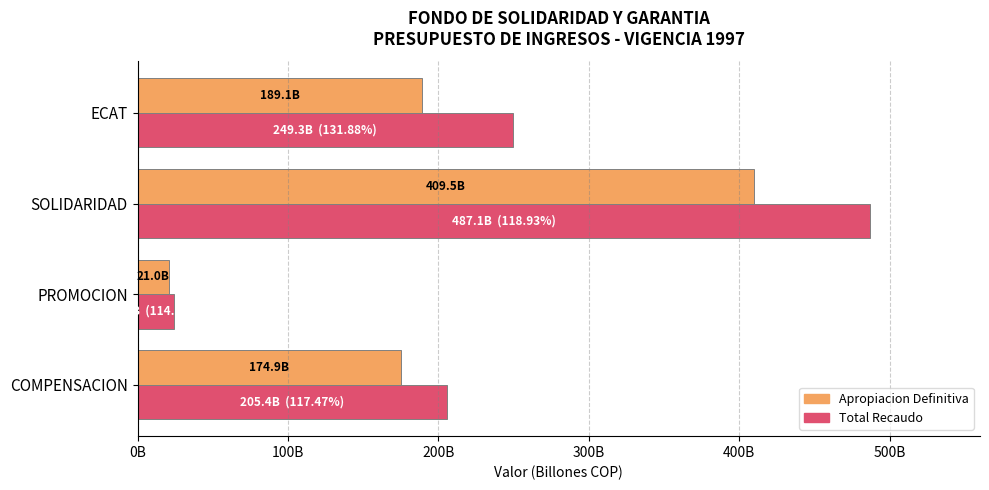

What are all the series names shown in the legend?

Apropiacion Definitiva, Total Recaudo